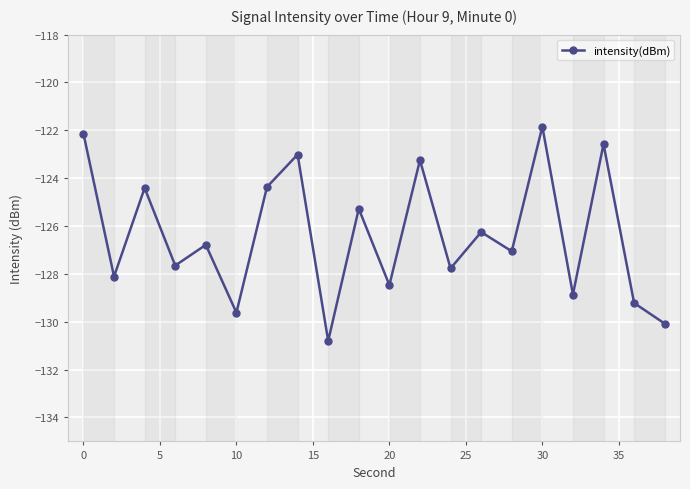

What is the sum of all values?

-2527.5